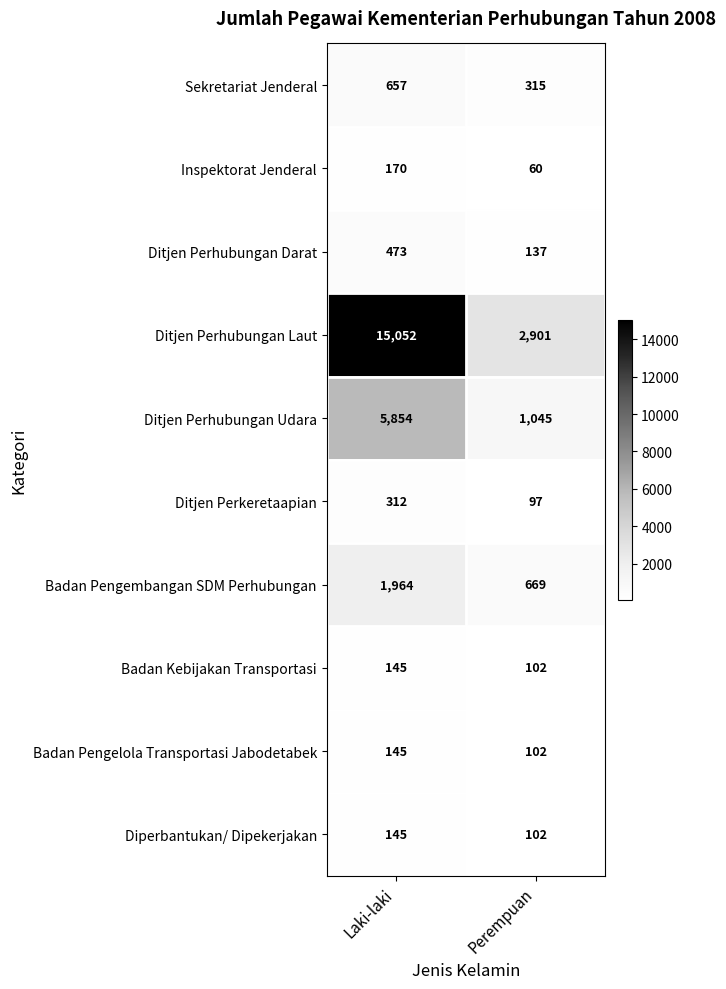

The value of Inspektorat Jenderal at Laki-laki is 170. True or false?

True